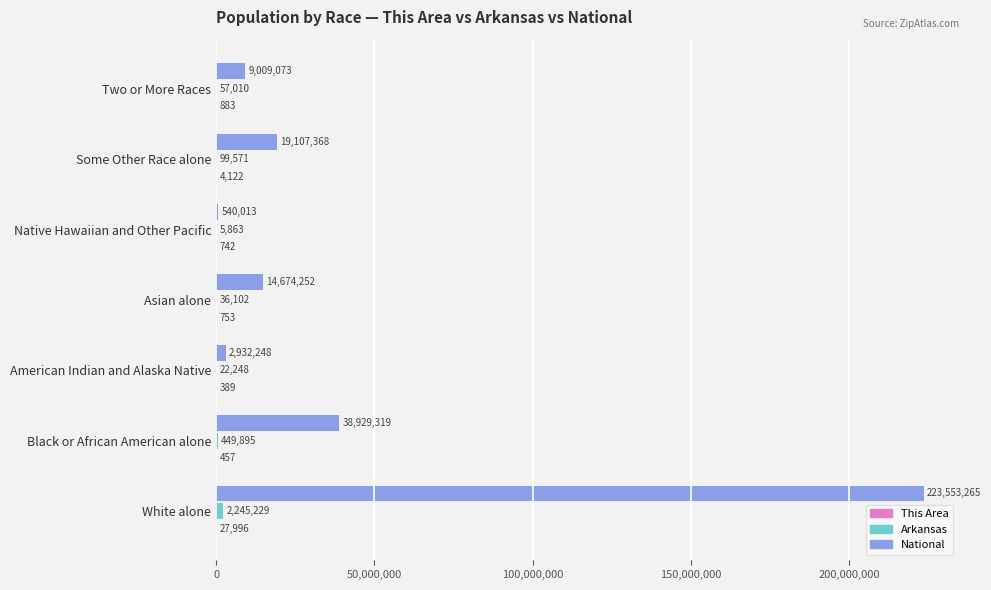

What is the approximate value of National at Native Hawaiian and Other Pacific, to the nearest 50?

540000